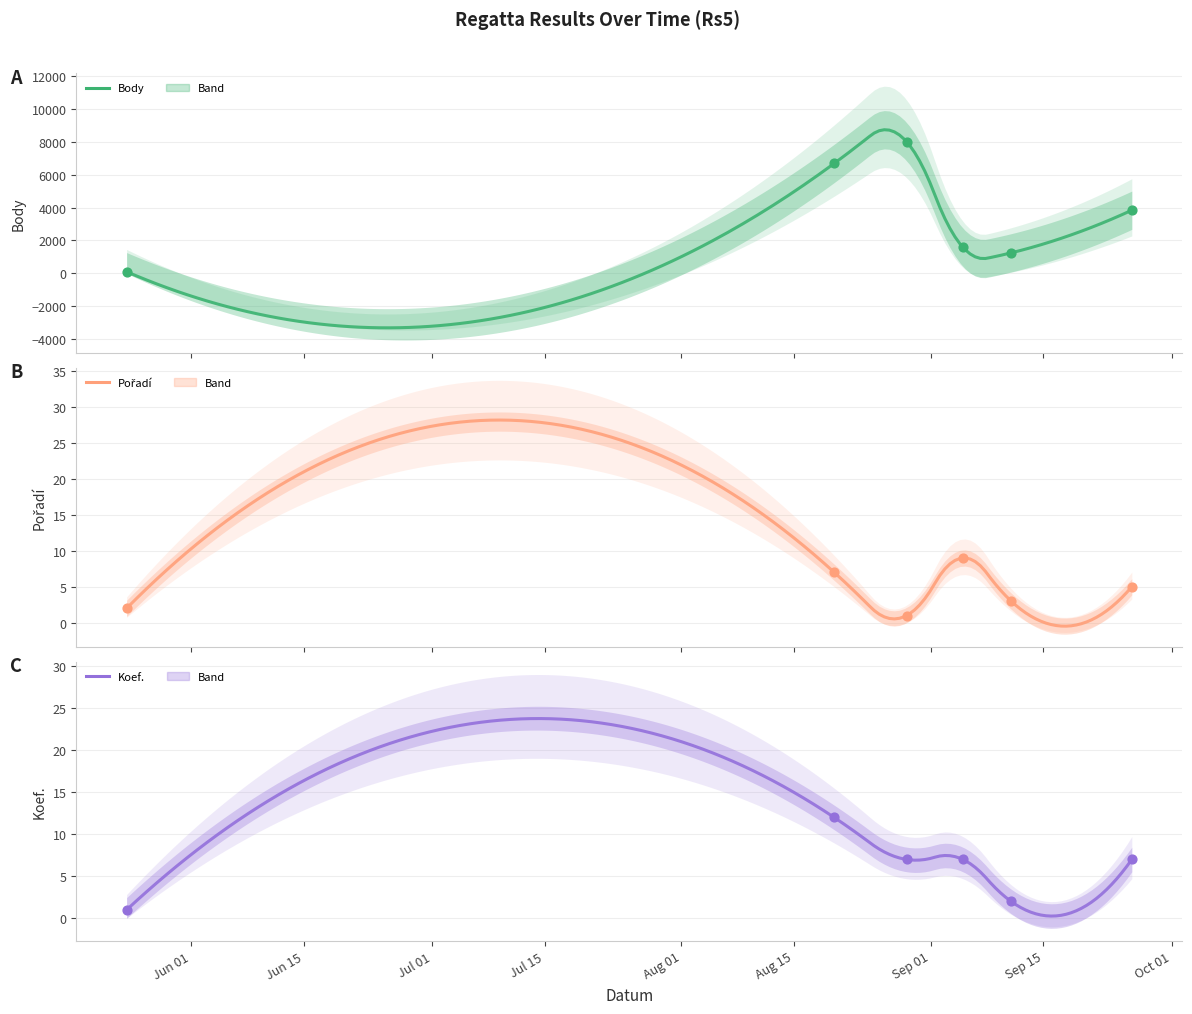

What are all the series names shown in the legend?

Body, Pořadí, Koef.